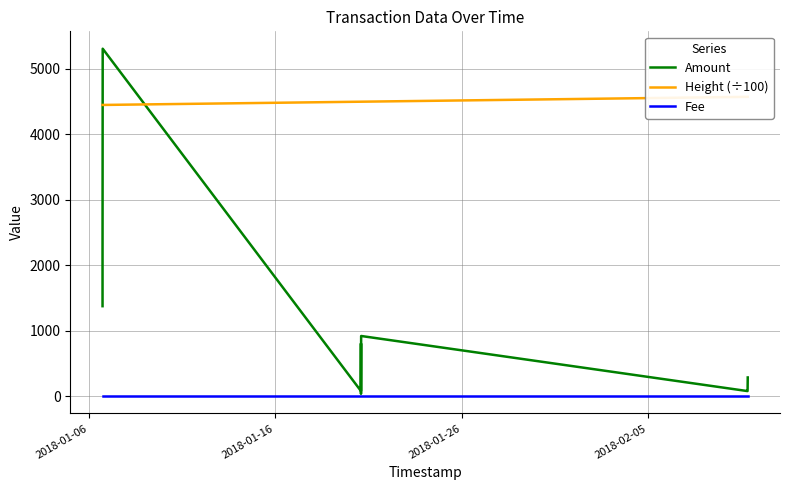

Reading right to left, extract all data points from this chart.

Amount: 286.0	107.0	102.0	78.0	919.0	36.0	805.0	79.0	5304.0	2182.0	1749.0	1374.0
Height (÷100): 4569.3	4569.3	4569.3	4569.3	4495.1	4495.1	4495.1	4495.1	4445.5	4445.5	4445.5	4445.5
Fee: 1.0	1.0	1.0	1.0	1.0	1.0	1.0	1.0	1.0	1.0	1.0	1.0